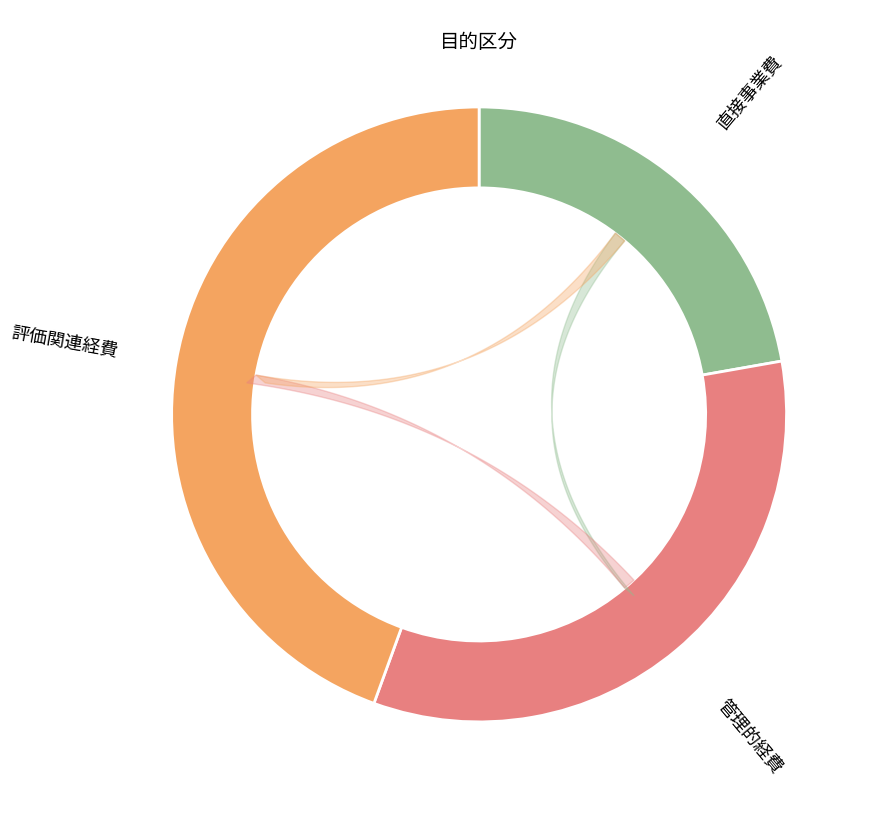

Does any single category account for the majority?

No